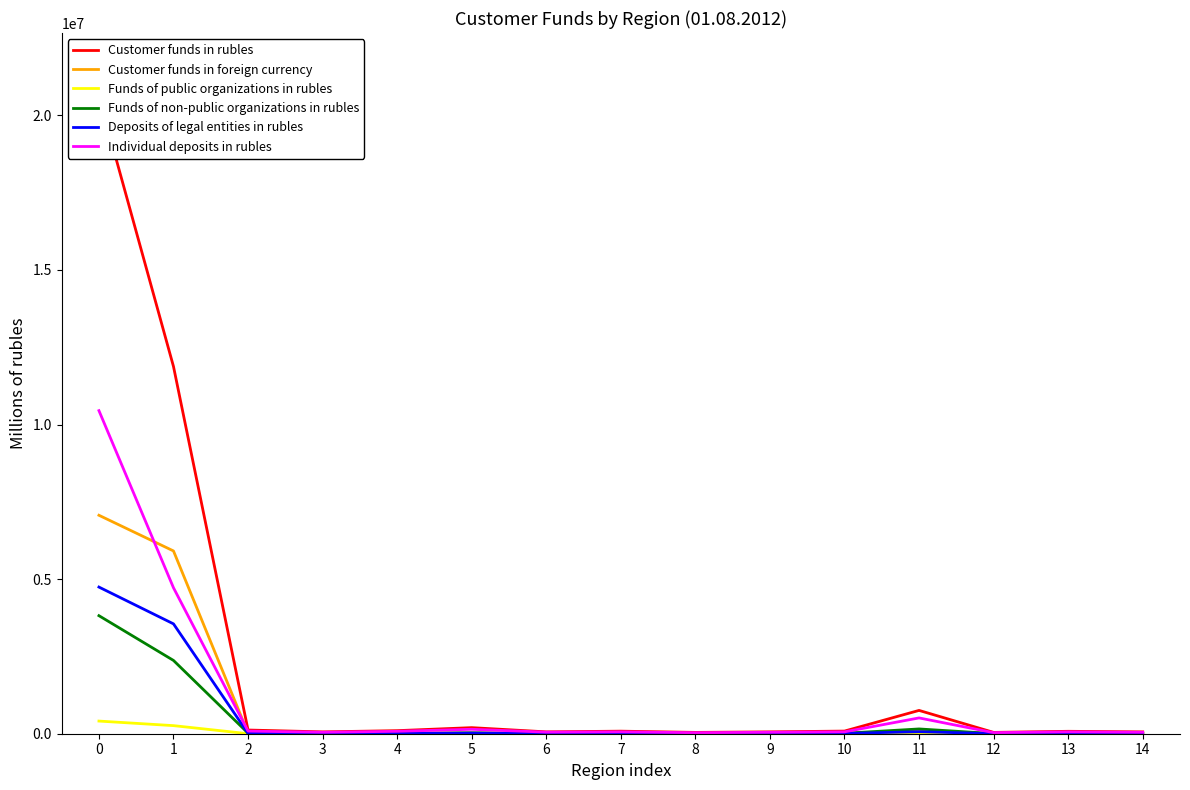

True or false: Funds of public organizations in rubles and Customer funds in foreign currency cross at least once.

False